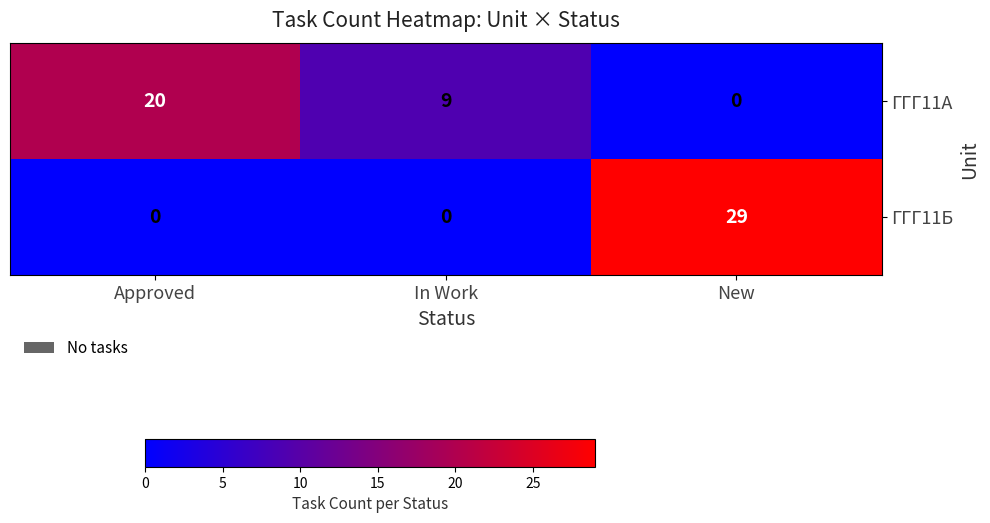

What is the approximate value of ГГГ11Б at New, to the nearest 5?

30